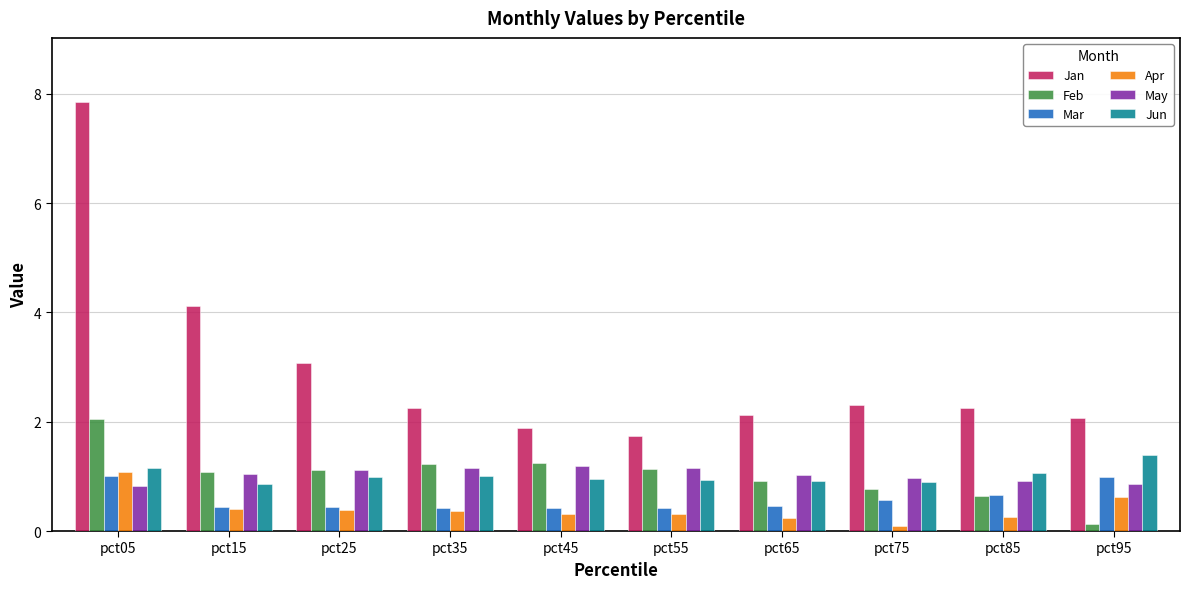

How many categories are shown in the chart?

10